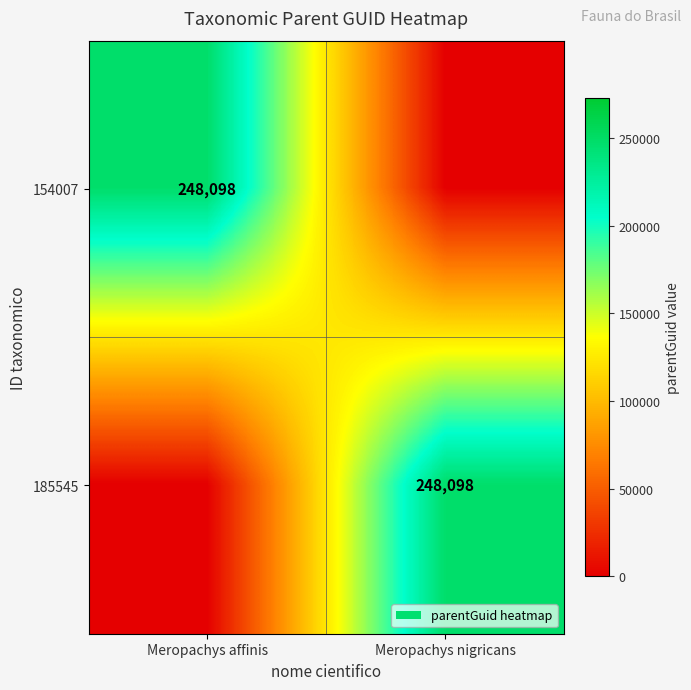

At Meropachys affinis, list the series in order from smallest to largest.

185545, 154007